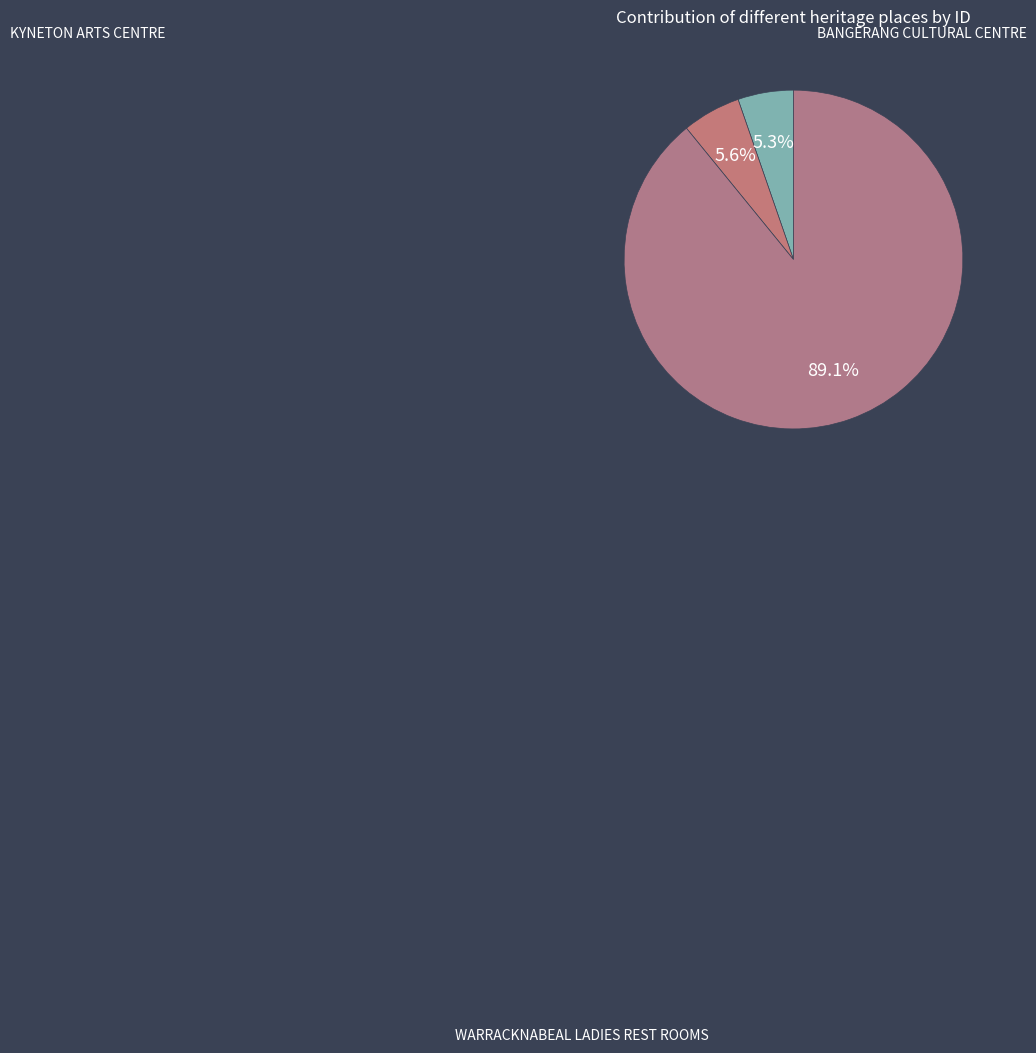

To the nearest percent, what is the combined percentage of BANGERANG CULTURAL CENTRE and WARRACKNABEAL LADIES REST ROOMS?

95%